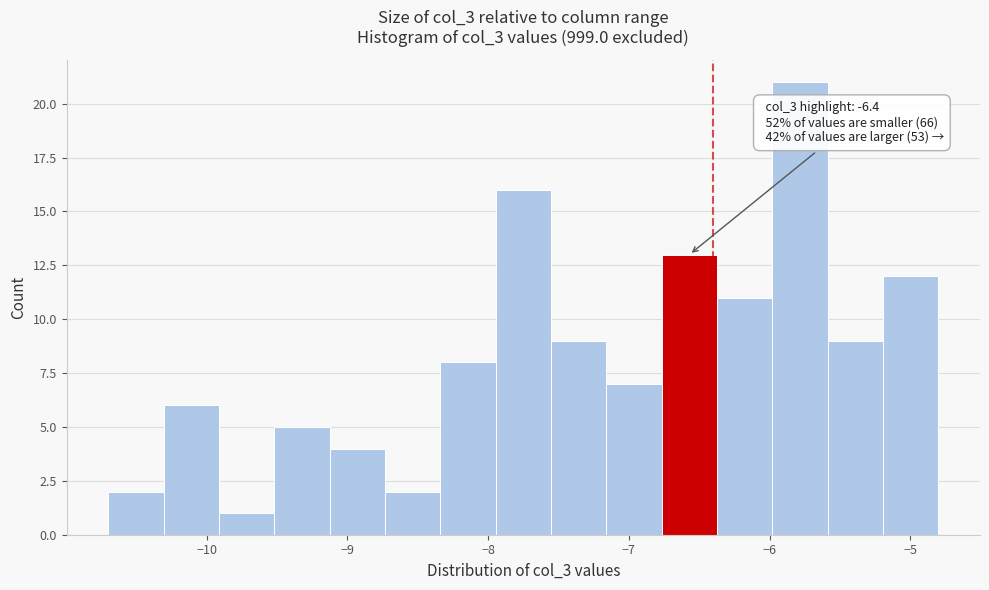

Read against the x-axis, roughly where is the centre of the tallest bar?

-5.8